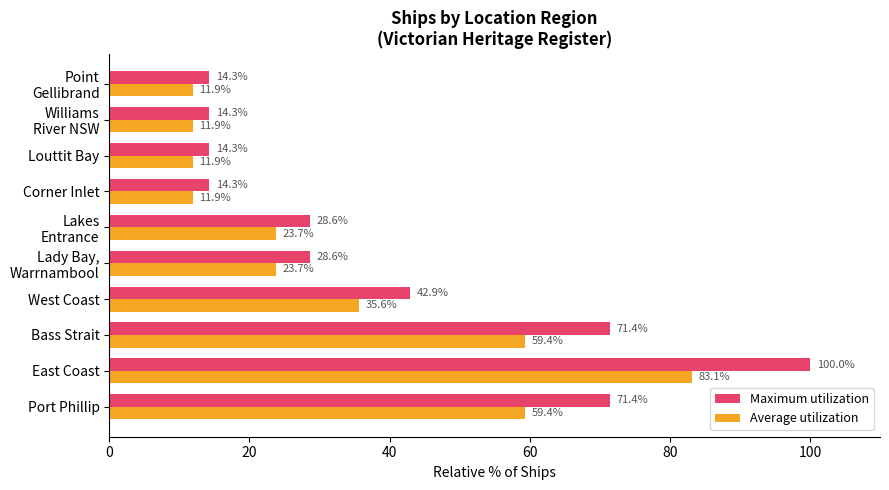

Rank the series at Louttit Bay from highest to lowest value.

Maximum utilization, Average utilization